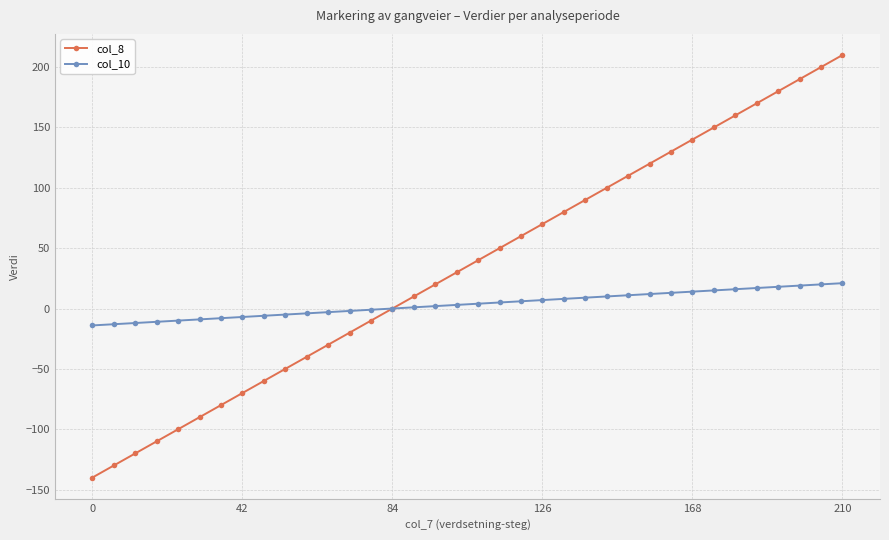

Rank the series by their maximum value, from lowest to highest.

col_10, col_8